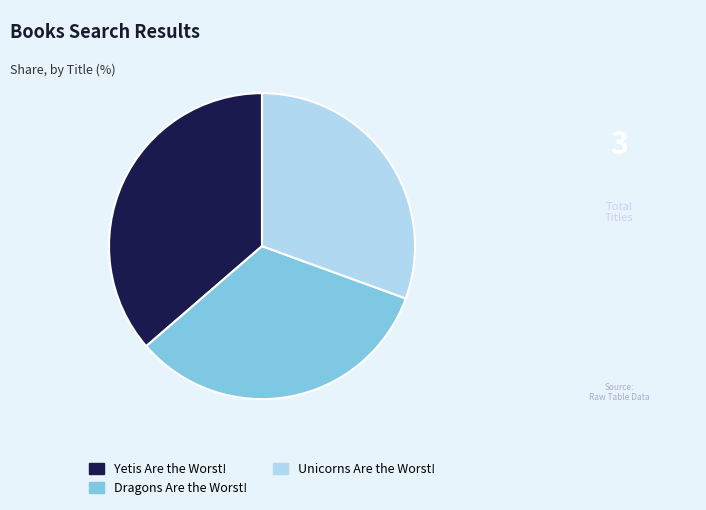

Do Dragons Are the Worst! and Unicorns Are the Worst! together represent more than half of the pie?

Yes